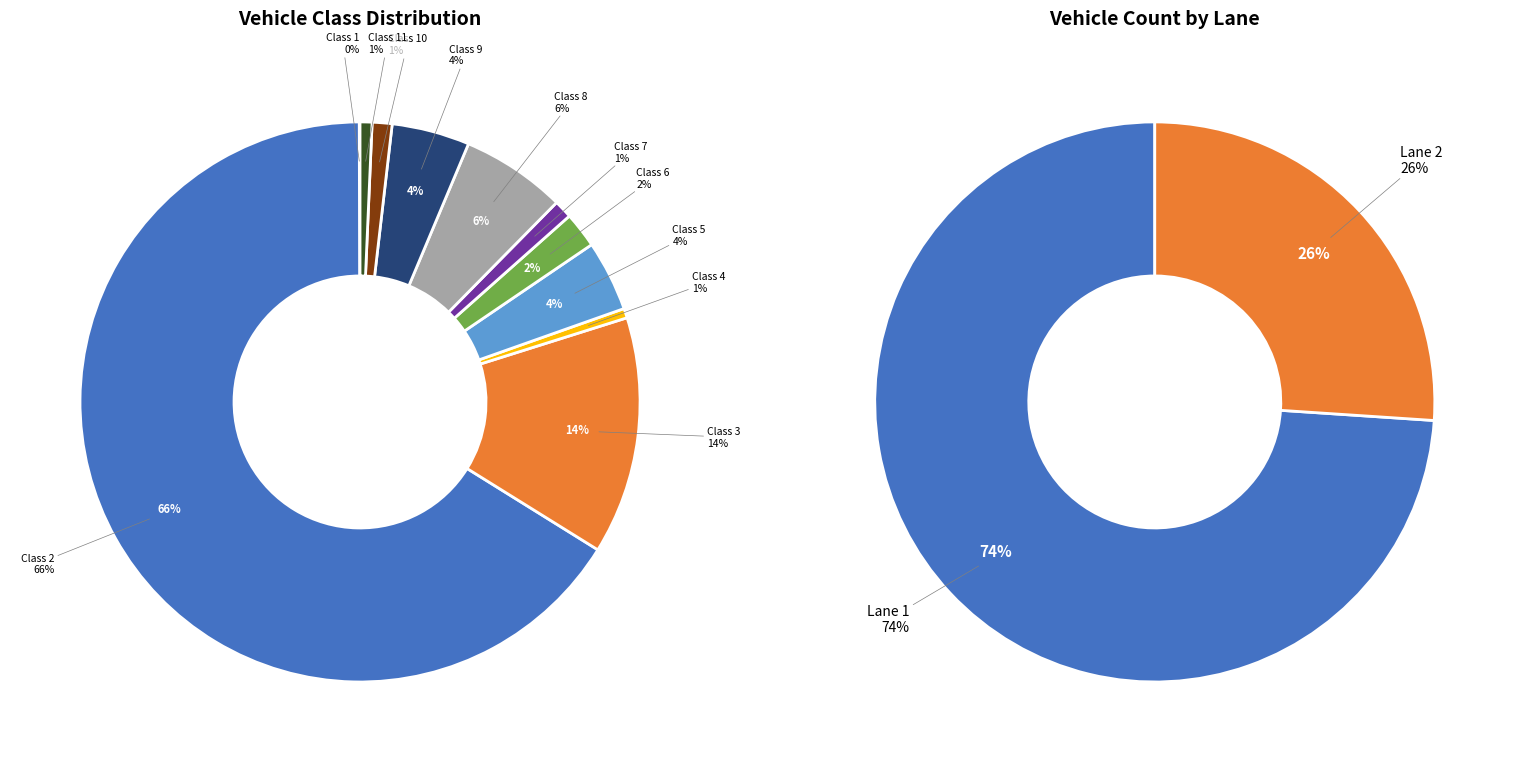

Approximately how many times larger is the value at Class 4 compared to Class 11?

0.8